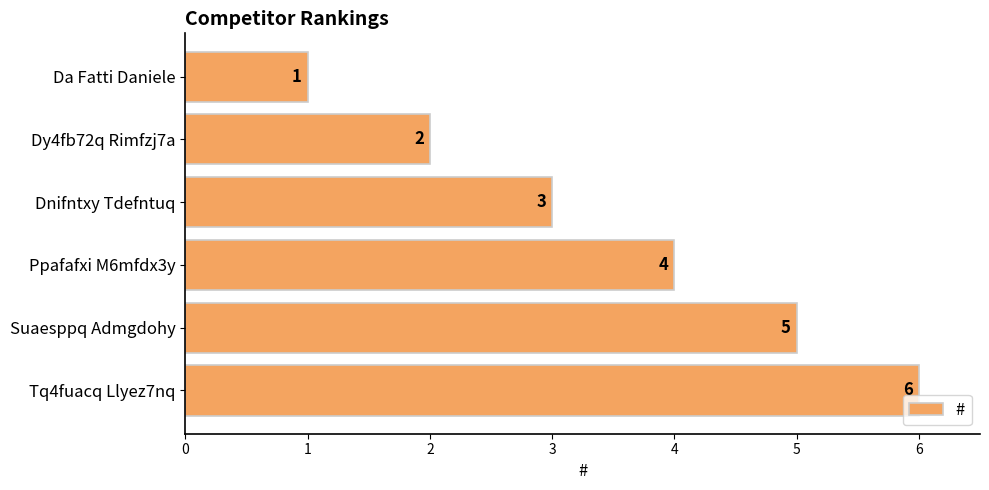

Count the values in the range 2 to 5.

4